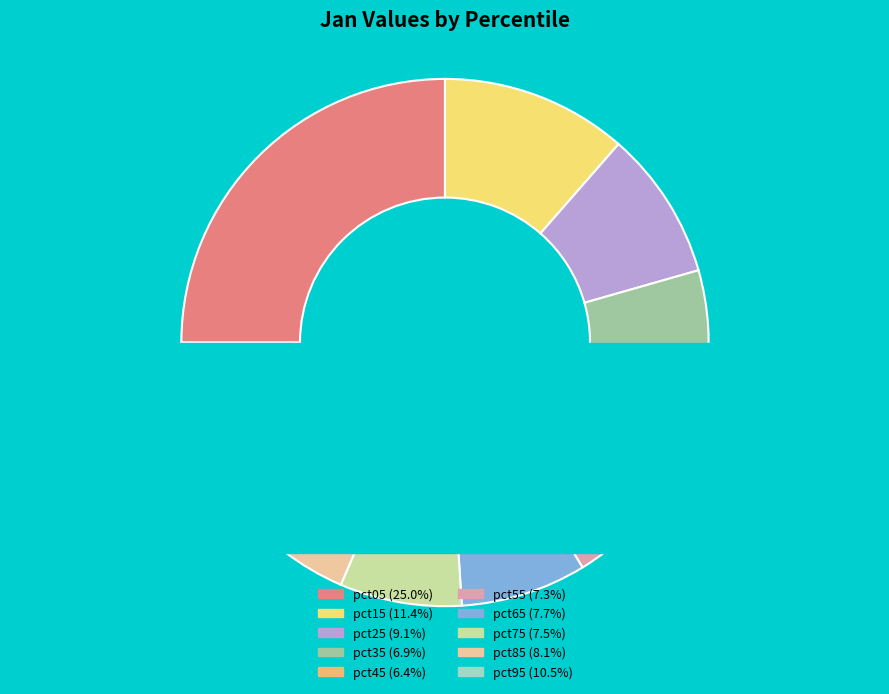

What is the total percentage of pct95 and pct55?

17.8%